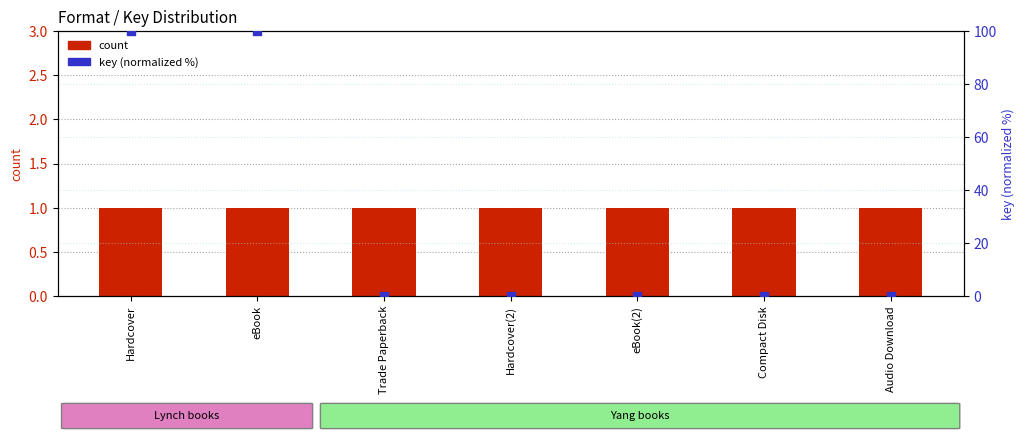

At how many categories does at least one series exceed 39?

2